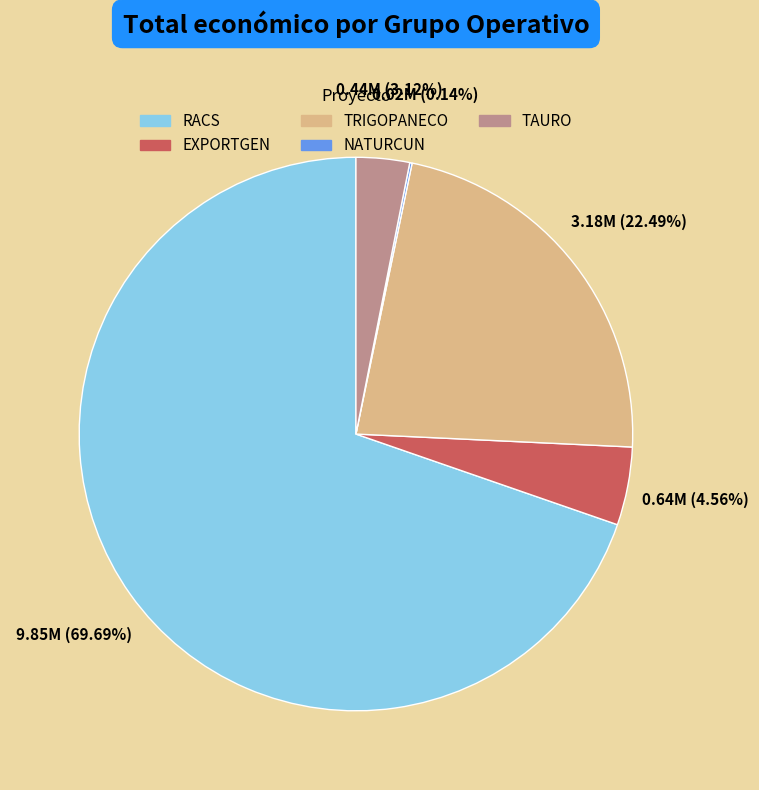

The TRIGOPANECO slice represents 22% of the pie. True or false?

True